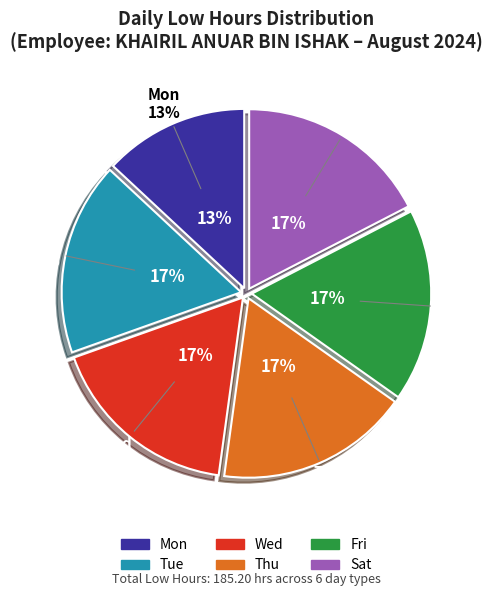

What portion of the pie excludes 26?

95.7%